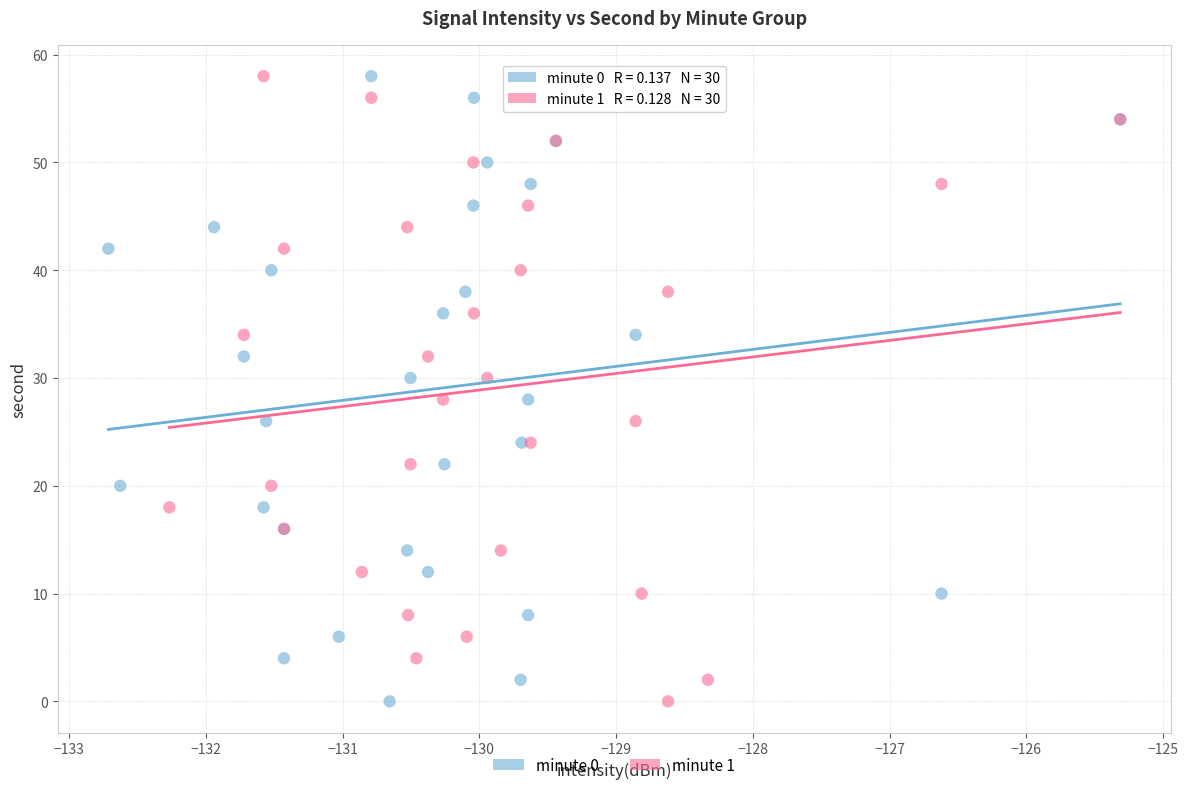

What are all the series names shown in the legend?

minute 0, minute 1